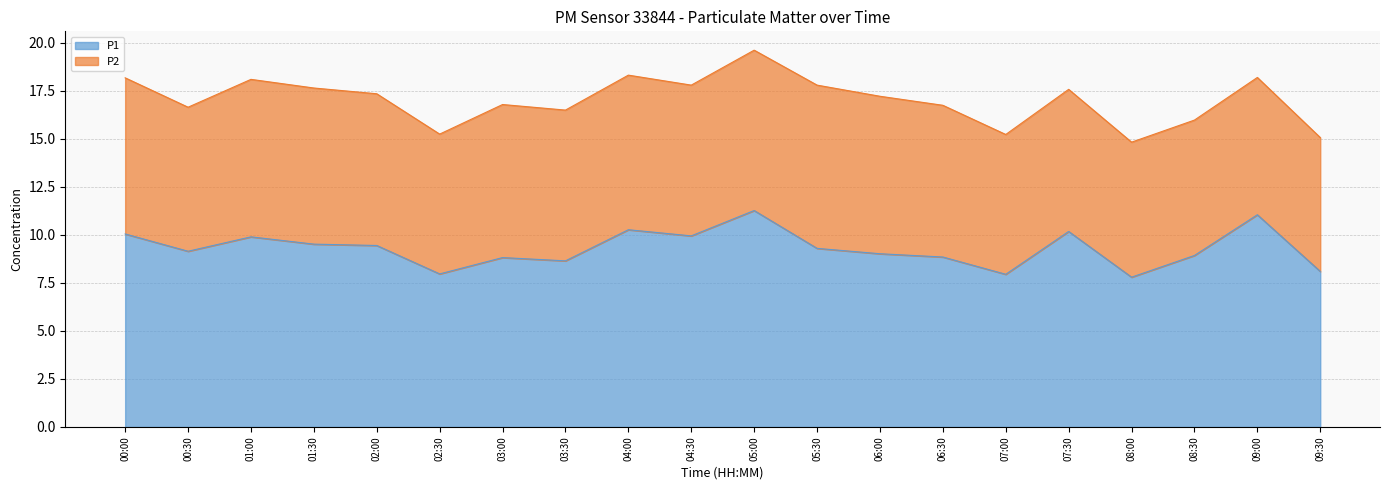

What is the change in value from 01:30 to 09:30?

-1.4